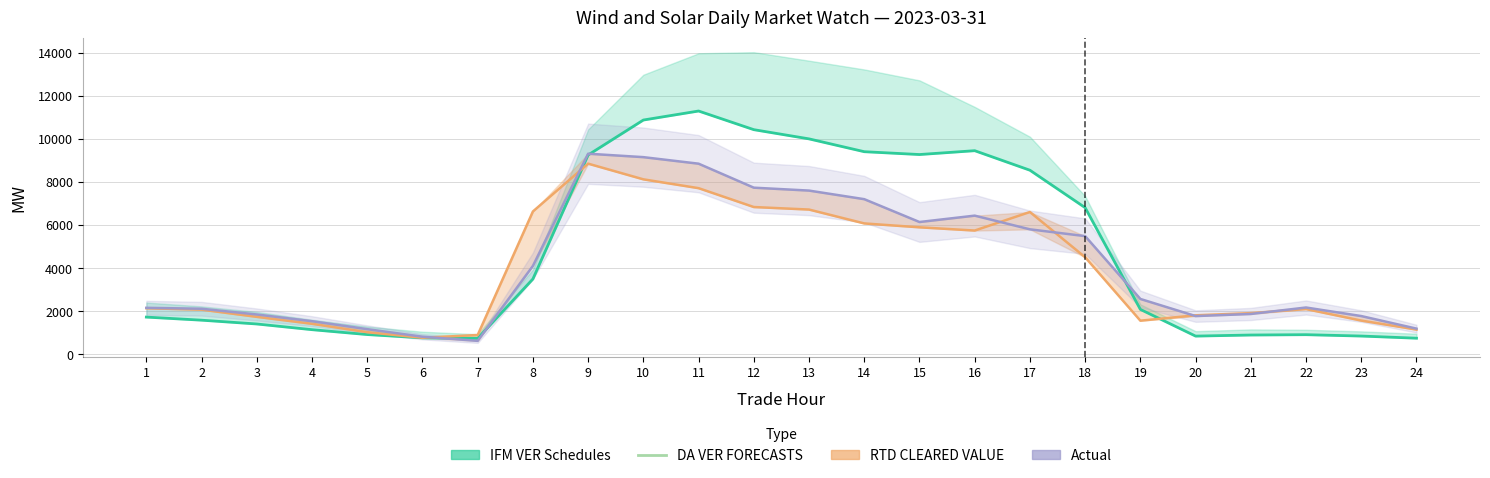

Count the number of values greater than 2091.

12